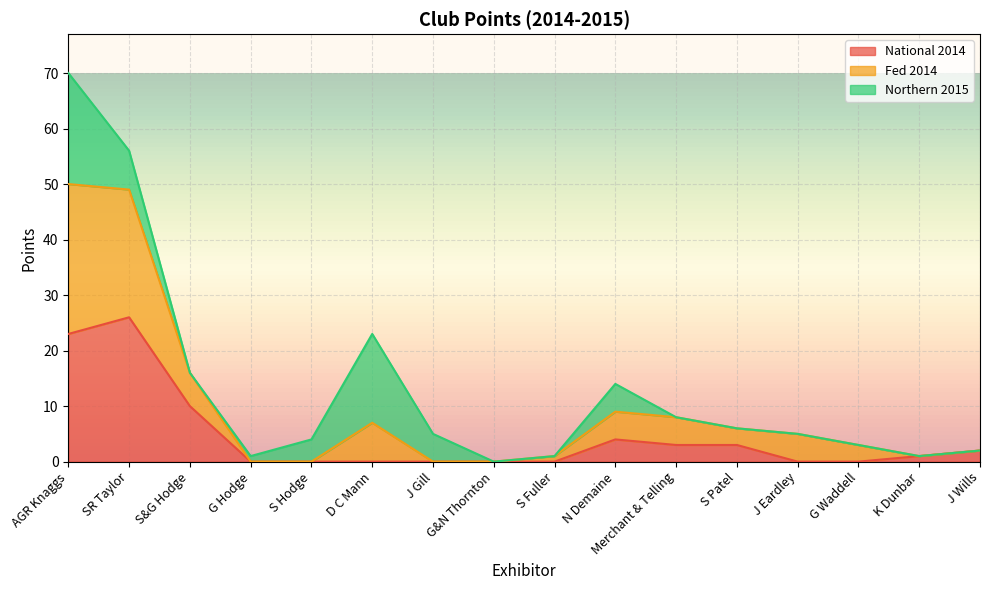

The National 2014 series shows 0 at S Hodge. True or false?

True